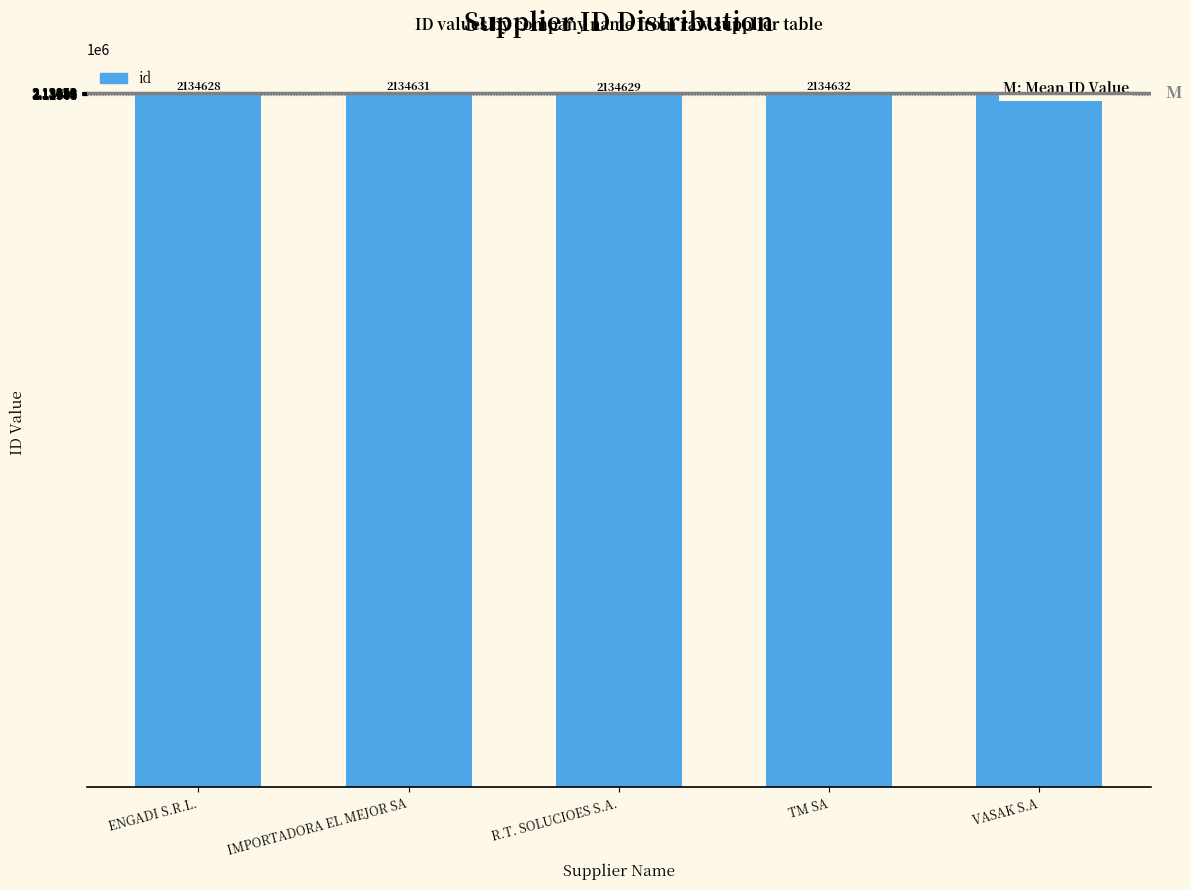

Which label corresponds to the smallest value in the chart?

ENGADI S.R.L.